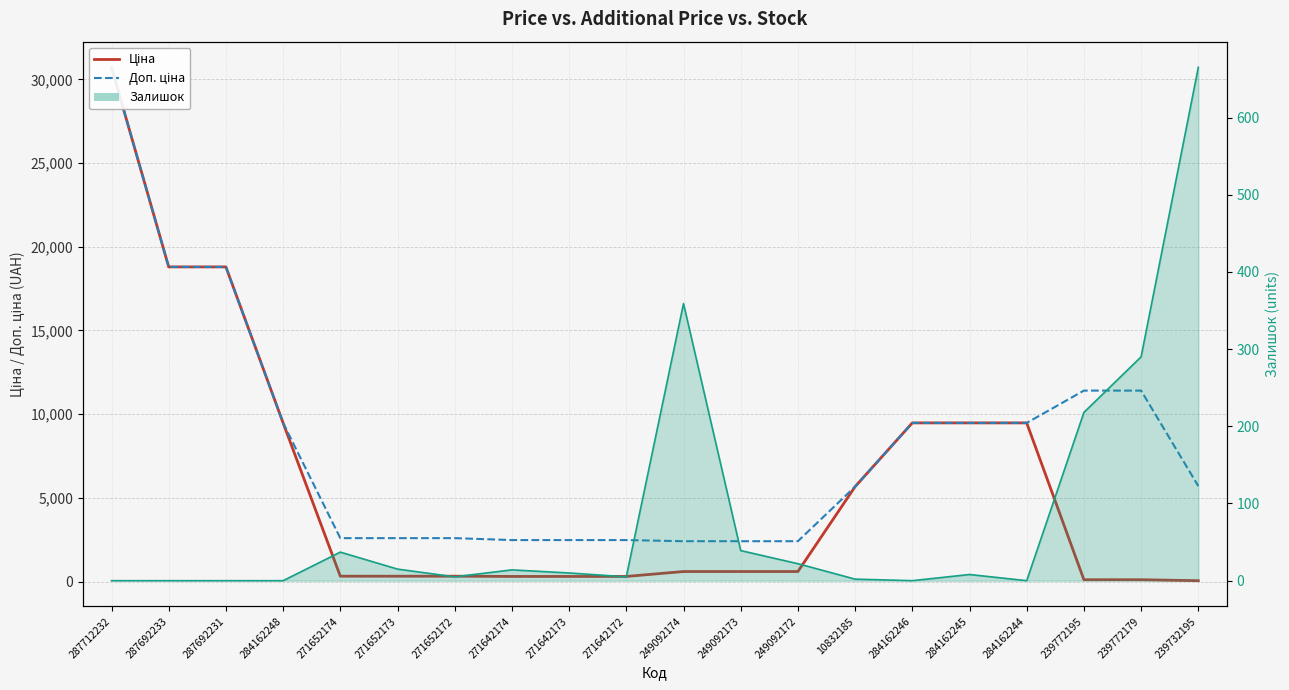

Where is Доп. ціна nearest to the value 16565?

287692233